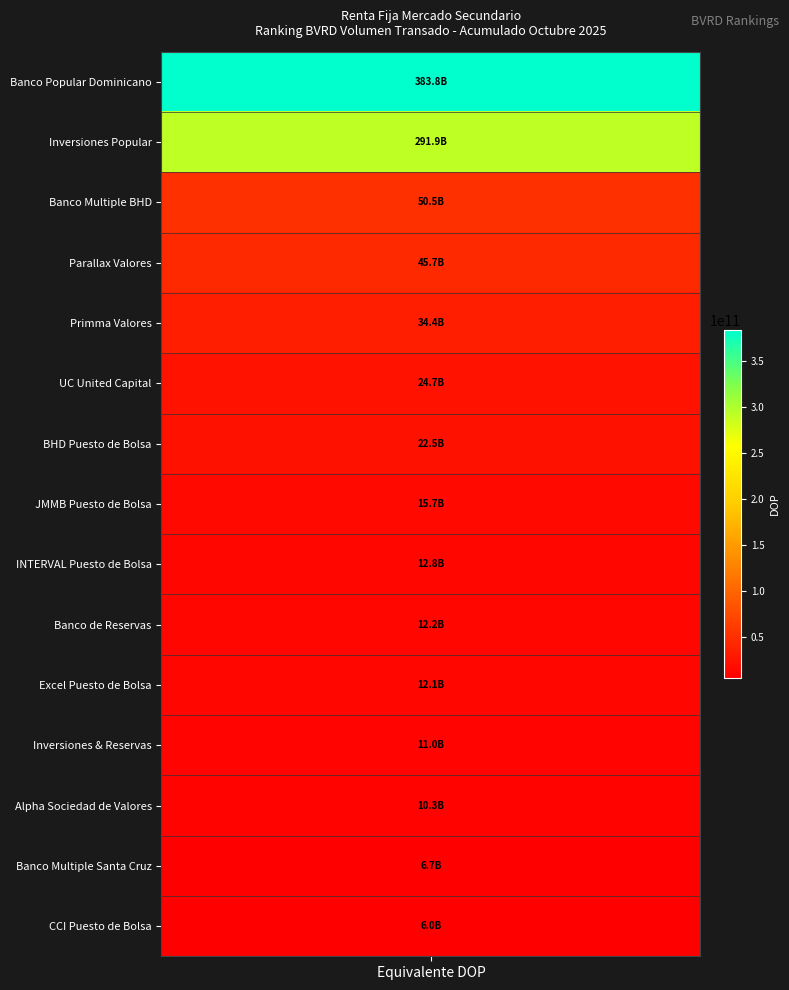

Reading right to left, extract all data points from this chart.

5984464560.1	6650862972.5	10312104656.7	10957538353.2	12076132754.2	12182611435.2	12842279711.6	15660283475.2	22537192409.7	24652647892.2	34357676476.8	45713020539.7	50471797715.8	291857701656.3	383820771844.1